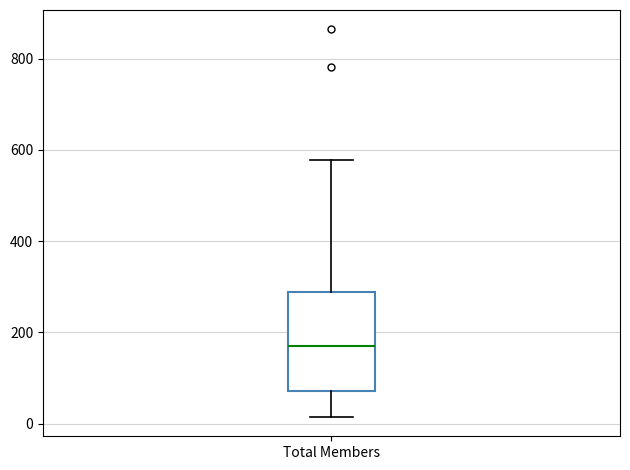

Read this box plot against the y-axis: the position of the median line, the range covered by the box, and the ends of both whiskers. The values are not printed on the chart, so give them approximately, as read against the axis.

median 180, box 80 to 280, whiskers 20 to 580